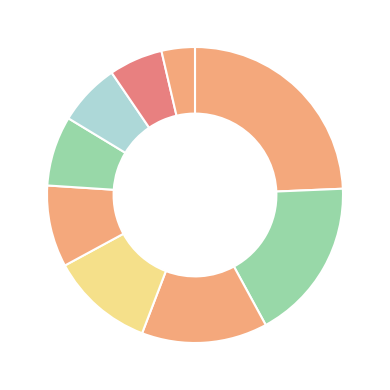

How many slices are in this pie chart?

9